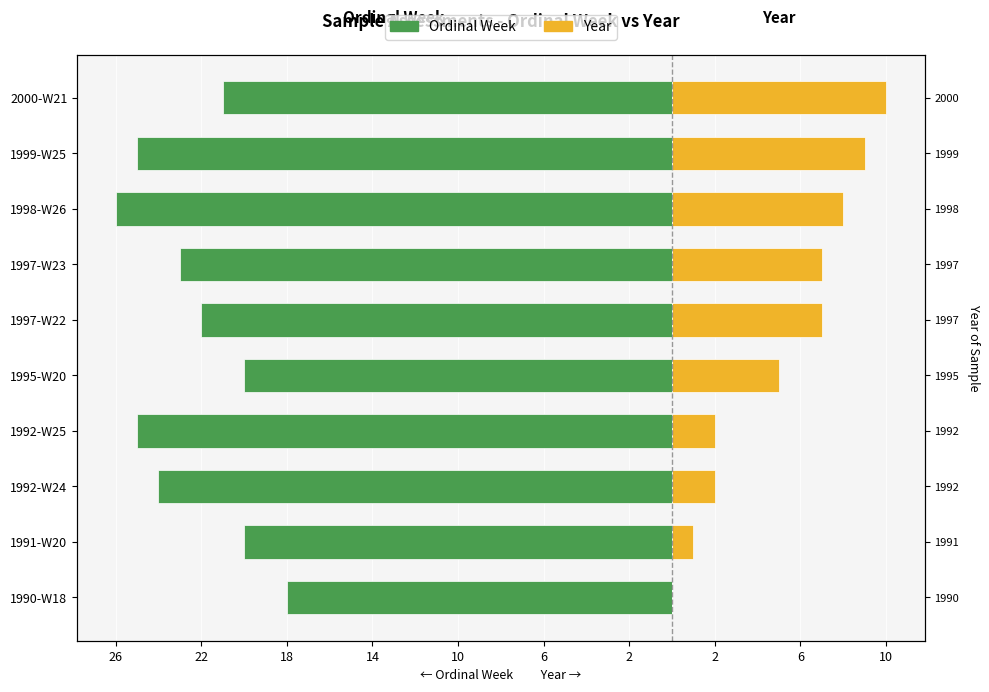

What is the value of the Year bar at the 6th from the left?

7